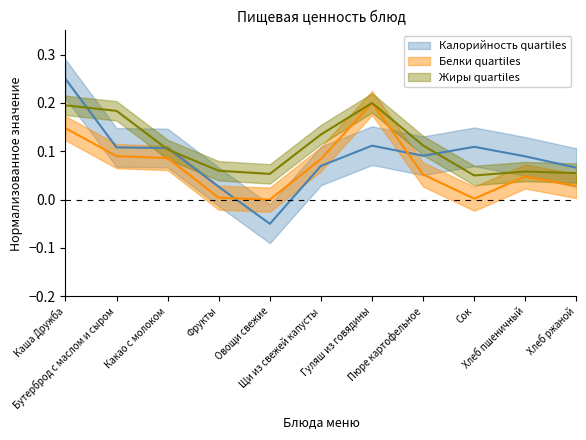

Where is the first local minimum for Калорийность?

Овощи свежие